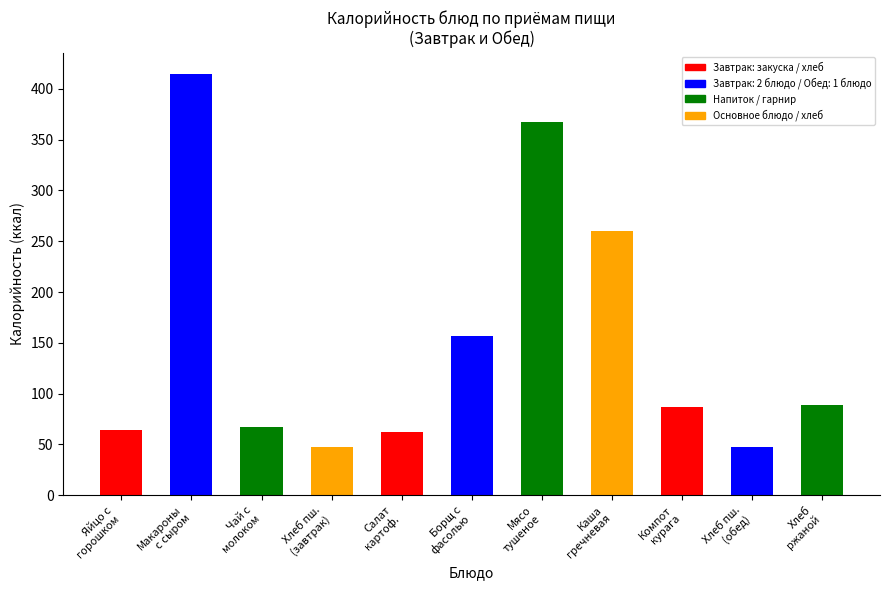

At which label does the data first exceed 86?

Макароны
с сыром